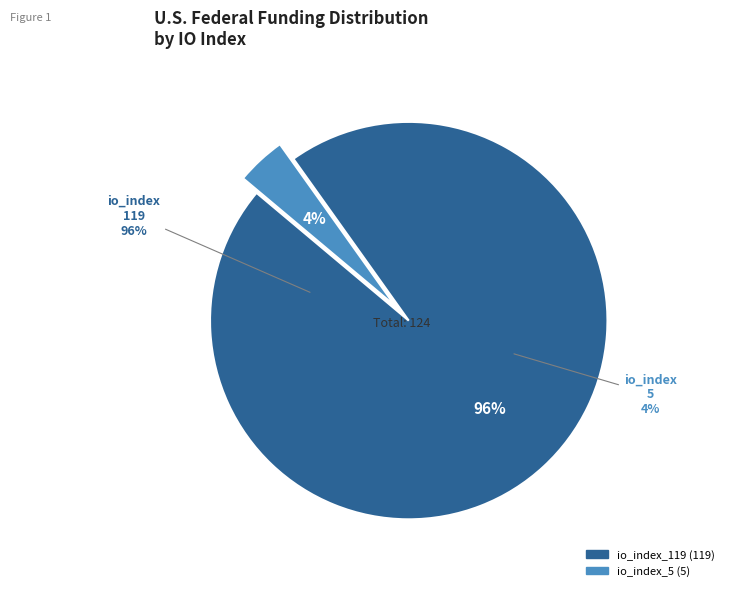

To the nearest percent, what is the difference between the io_index_119 and io_index_5 slice percentages?

92%